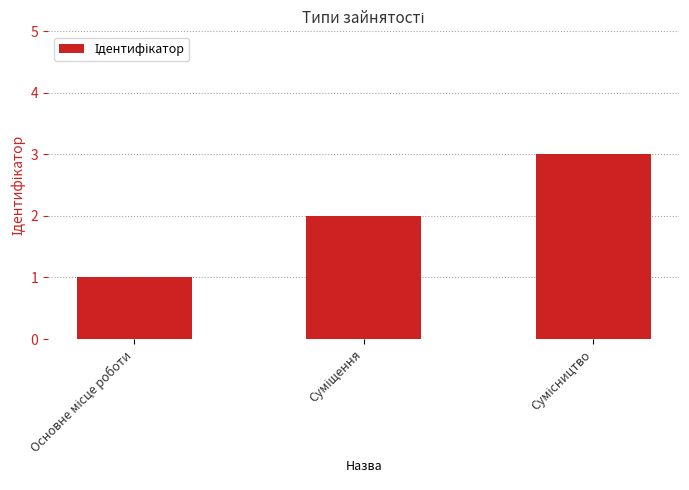

What is the sum of all values?

6